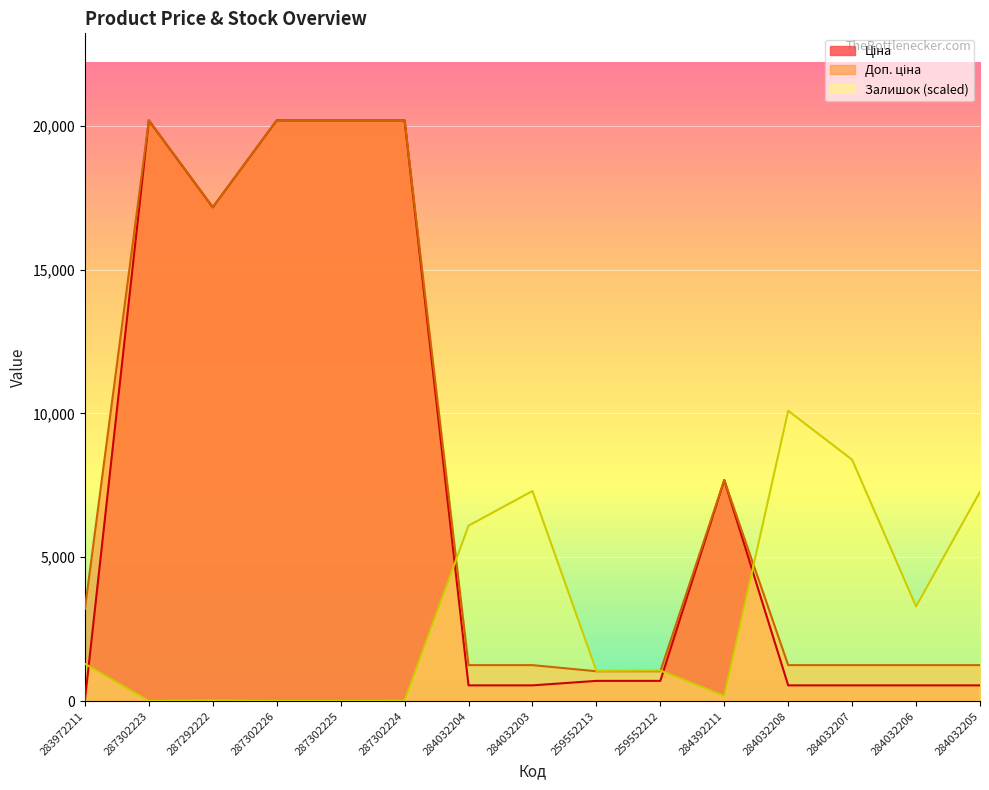

How many data points does each series have?

15